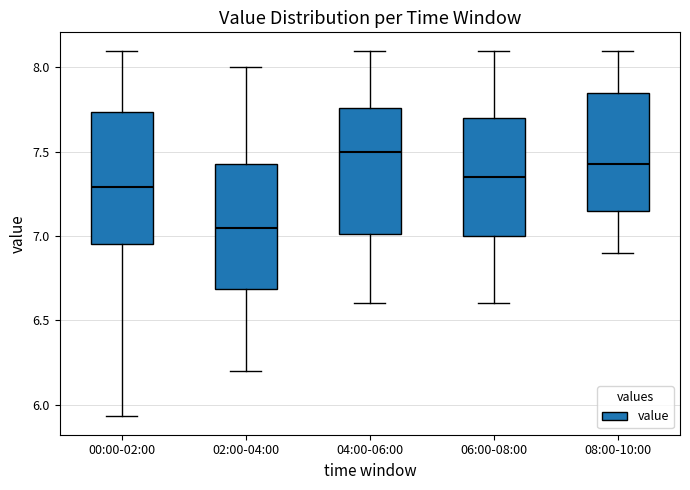

Which box has the highest median line?

04:00-06:00